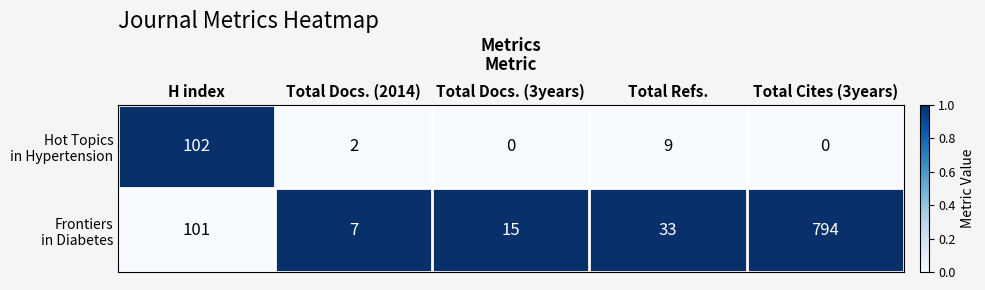

What is the difference between the highest and lowest values at Total Docs. (3years)?

15